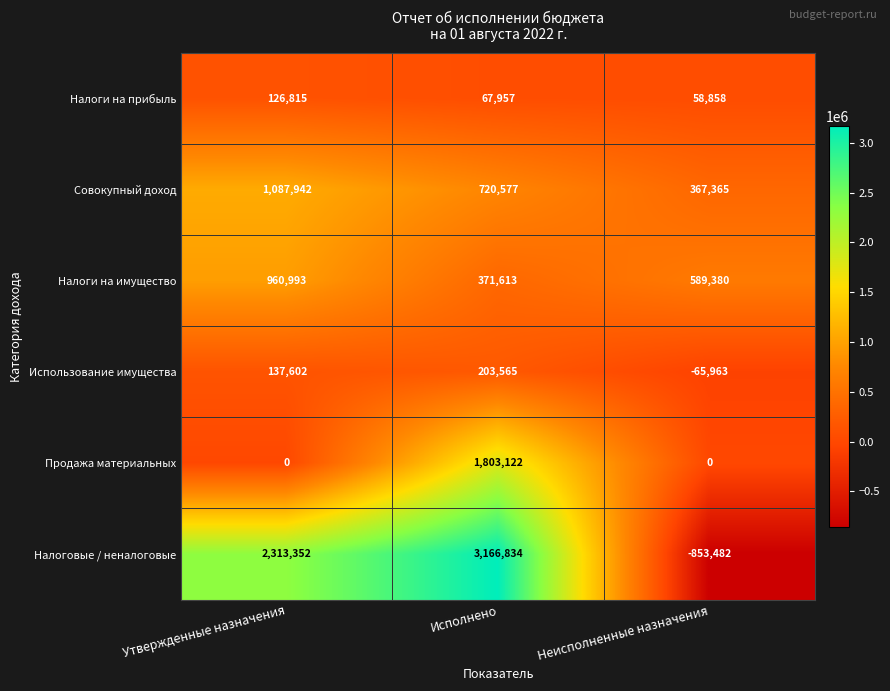

Where does the Совокупный доход series first go above 720577?

Утвержденные назначения